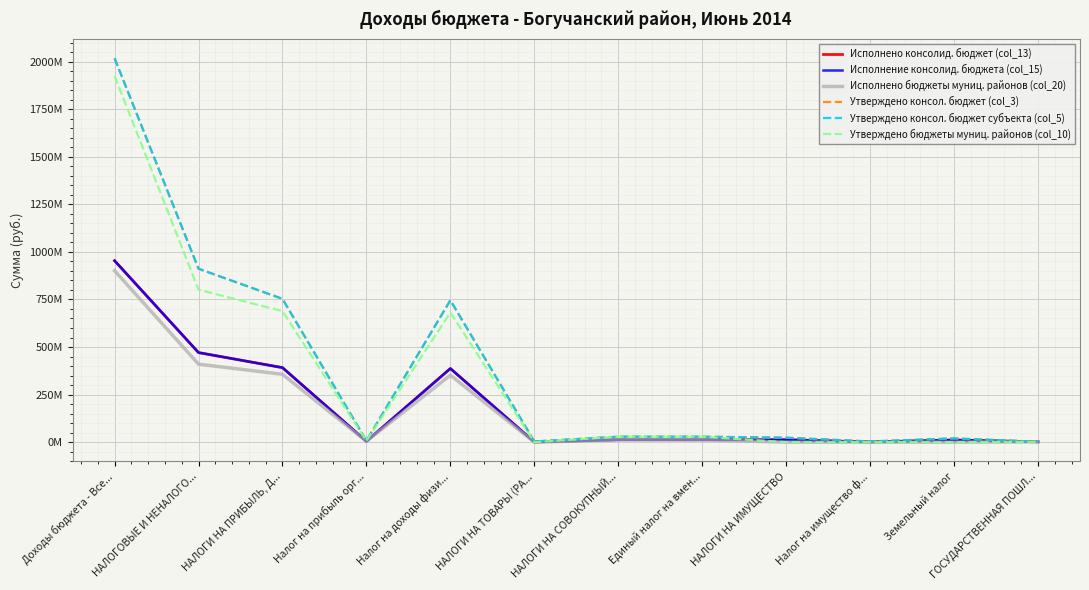

Count the number of categories in the chart.

12